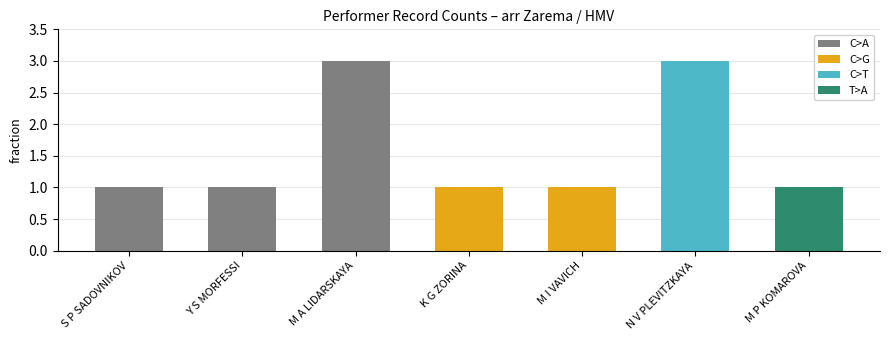

What is the minimum value shown in the chart?

1